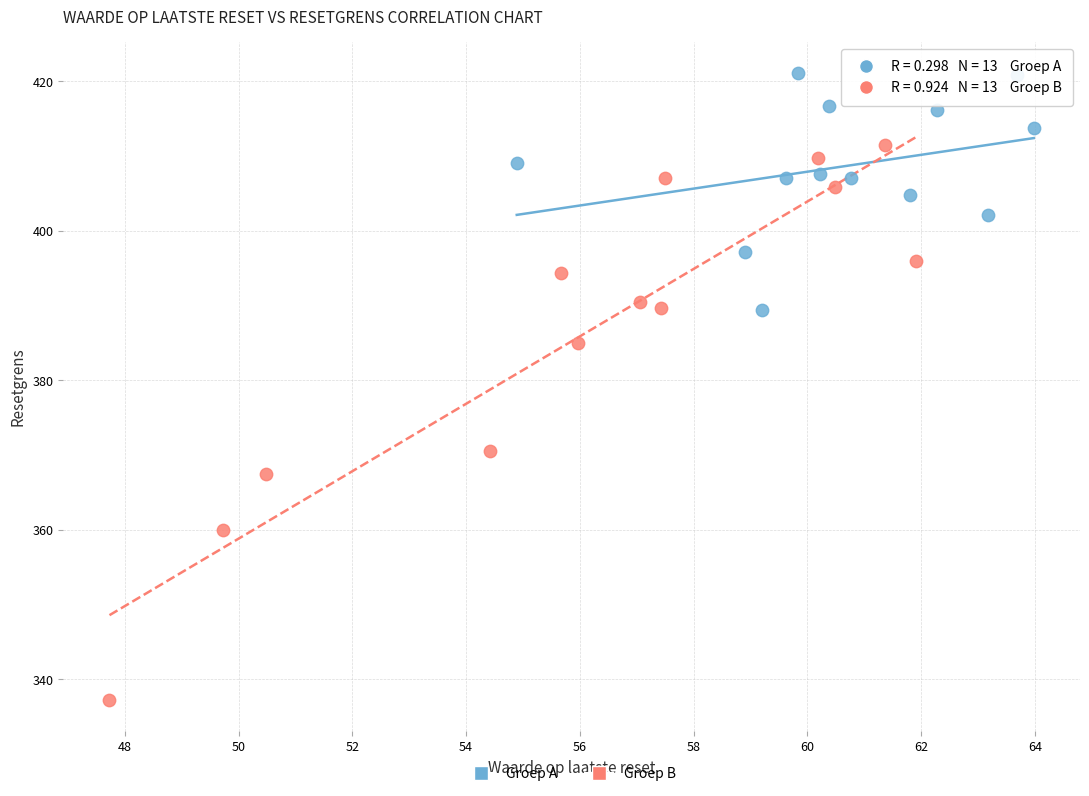

Which series reaches the maximum Y coordinate?

Groep A